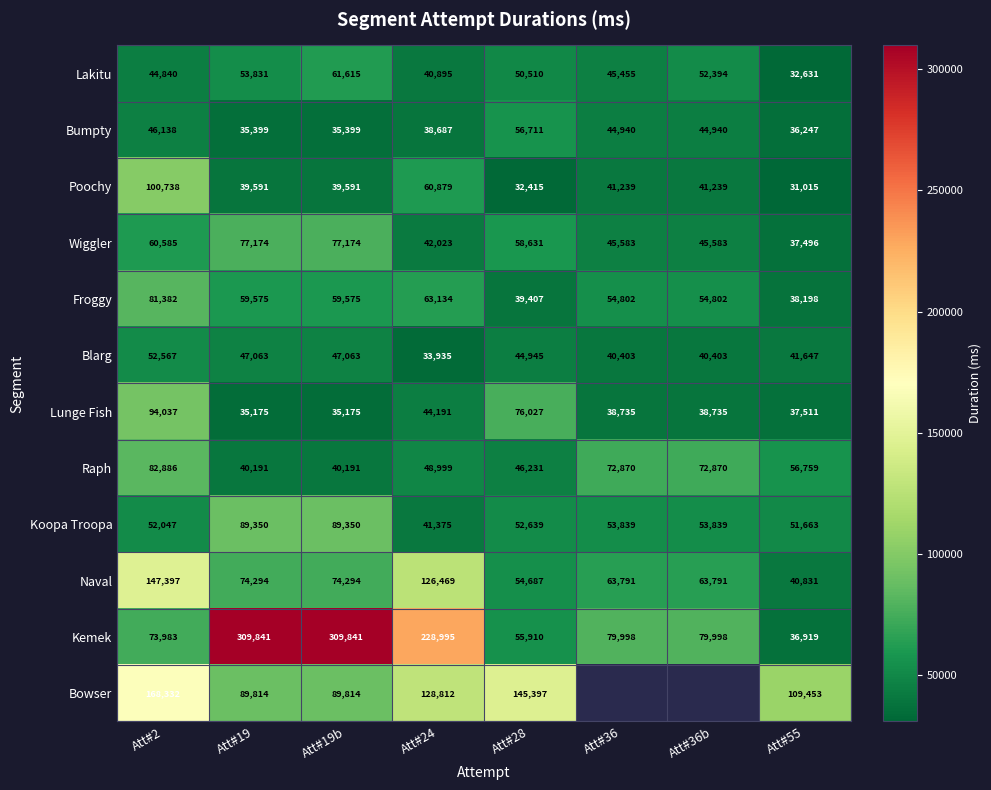

What is the spread (max minus min) of values at Att#2?

123492